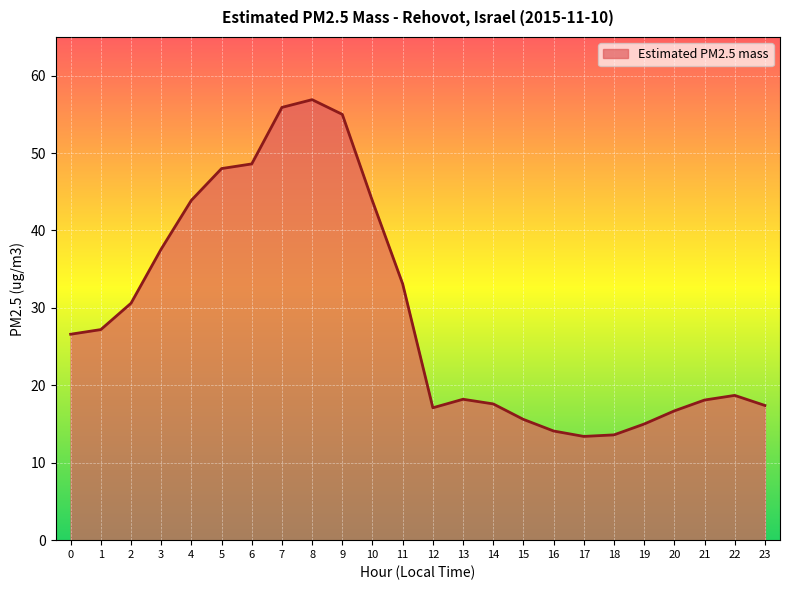

What is the difference between the values at 21 and 7?

37.8